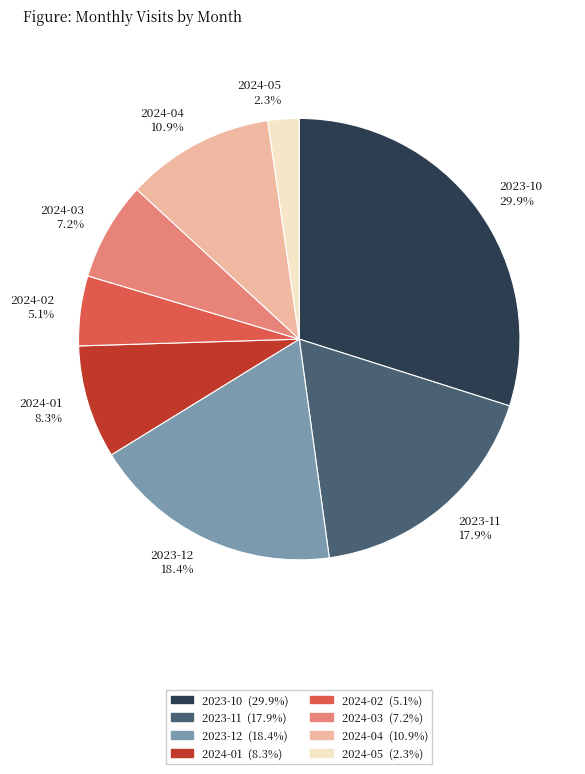

Is there any slice that represents more than half of the pie?

No